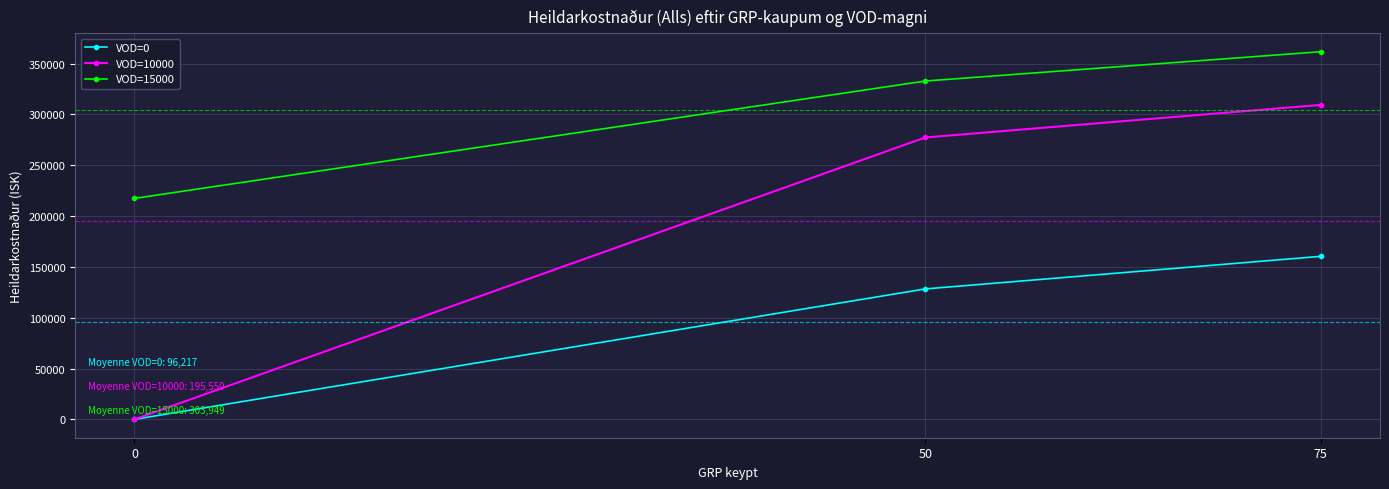

Rank the series at 75 from lowest to highest value.

VOD=0, VOD=10000, VOD=15000